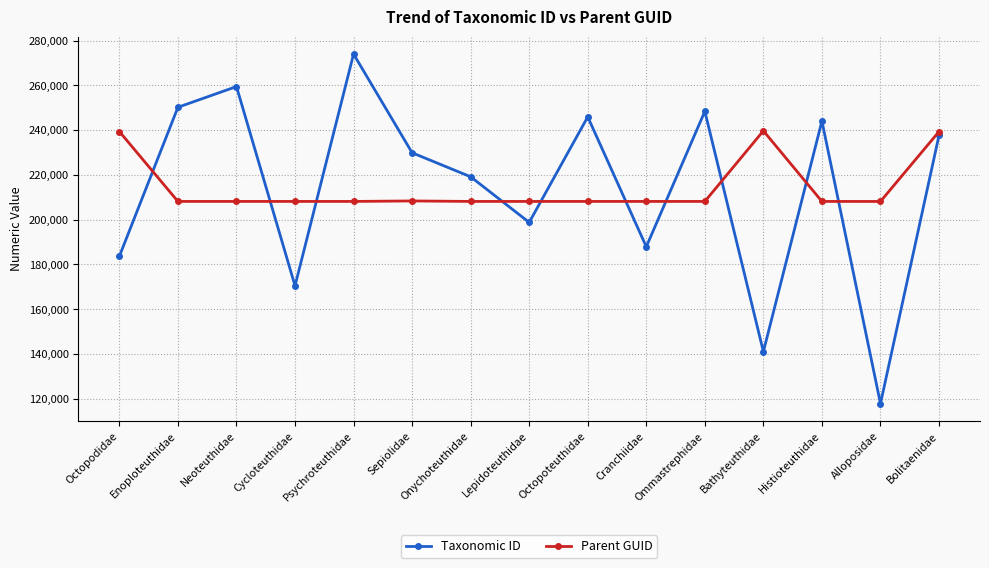

What is the label of the 9th point from the right?

Onychoteuthidae